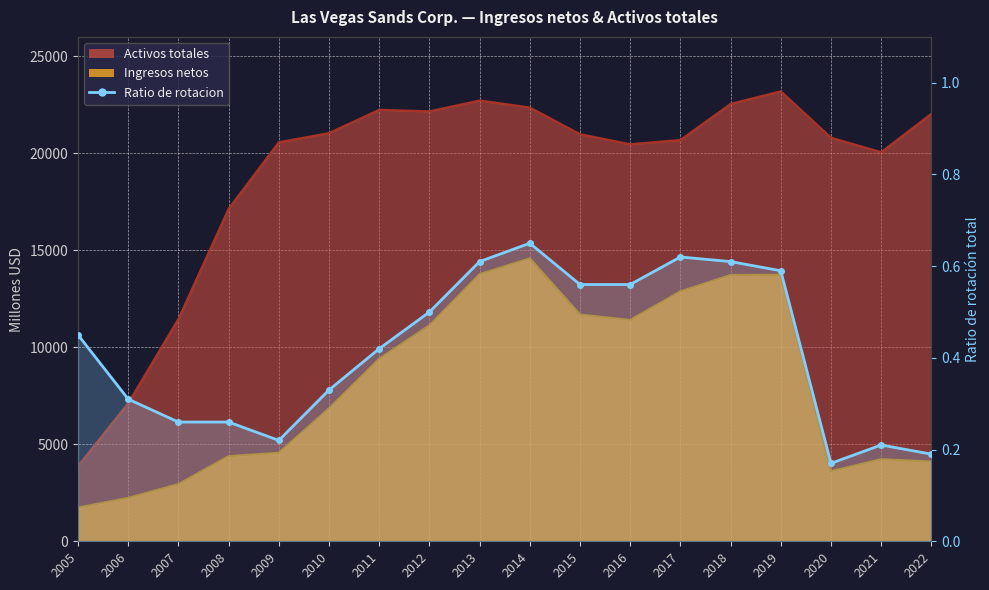

What is the change in value from 2008 to 2020?

-0.1